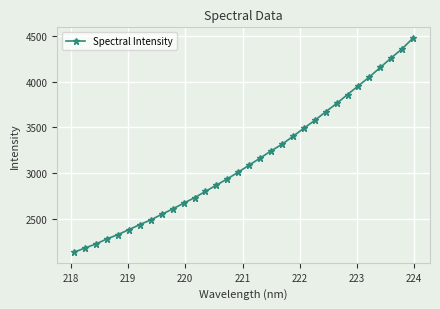

What is the average value?

3141.1